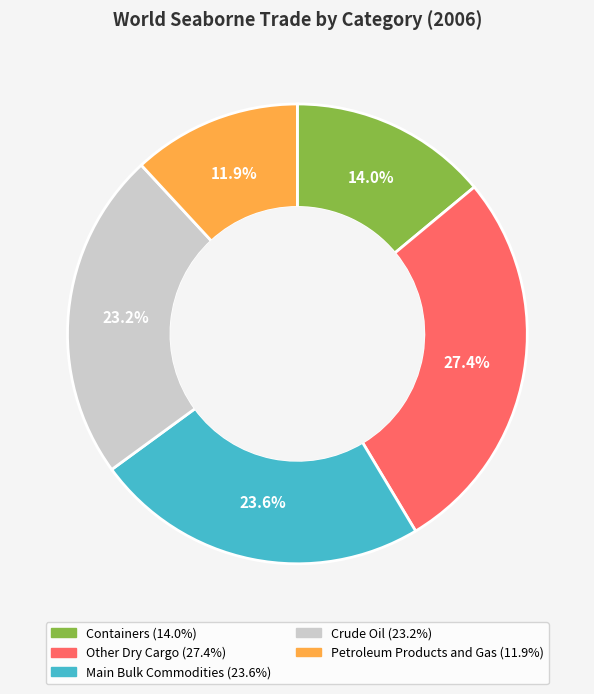

True or false: Containers accounts for 25% of the total.

False